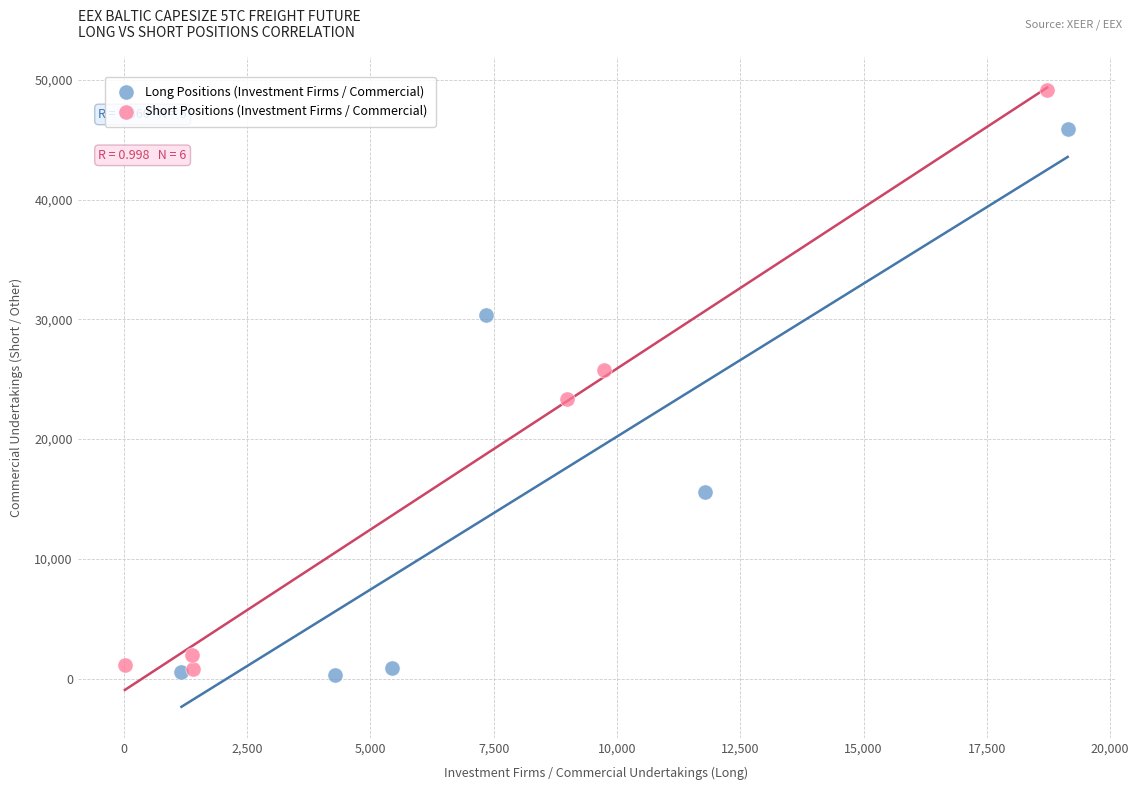

Which series has the largest Y range (max minus min)?

Short Positions (Investment Firms / Commercial)